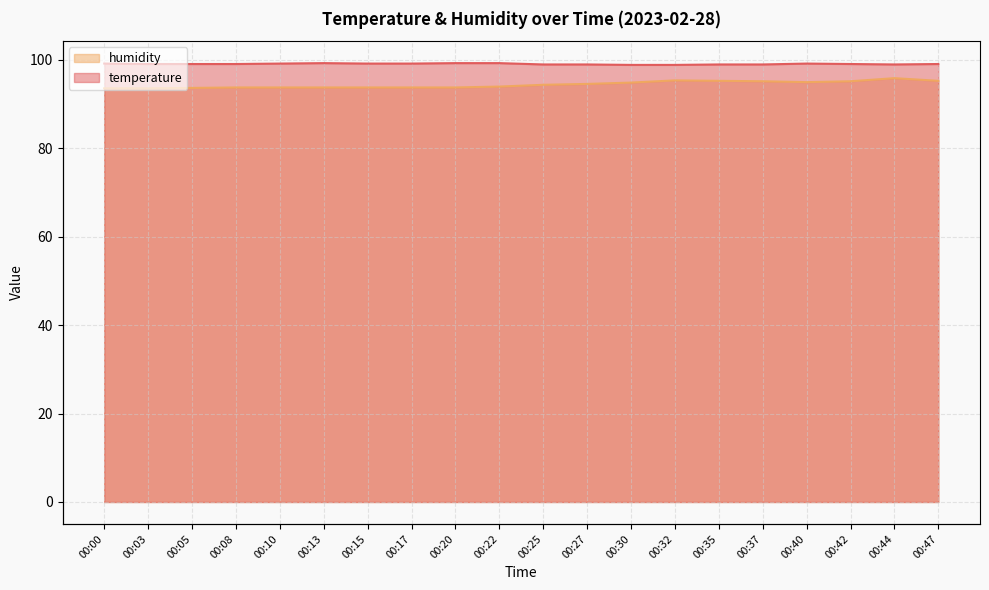

Reading right to left, extract all data points from this chart.

temperature: 00:47=99.0	00:44=98.9	00:42=99.0	00:40=99.1	00:37=98.9	00:35=98.9	00:32=98.8	00:30=98.8	00:27=98.9	00:25=98.9	00:22=99.2	00:20=99.2	00:17=99.1	00:15=99.1	00:13=99.2	00:10=99.1	00:08=99.0	00:05=99.0	00:03=99.0	00:00=99.1
humidity: 00:47=95.2	00:44=95.8	00:42=95.1	00:40=94.9	00:37=95.1	00:35=95.2	00:32=95.3	00:30=94.8	00:27=94.5	00:25=94.3	00:22=93.9	00:20=93.7	00:17=93.7	00:15=93.7	00:13=93.7	00:10=93.7	00:08=93.7	00:05=93.6	00:03=93.5	00:00=93.5